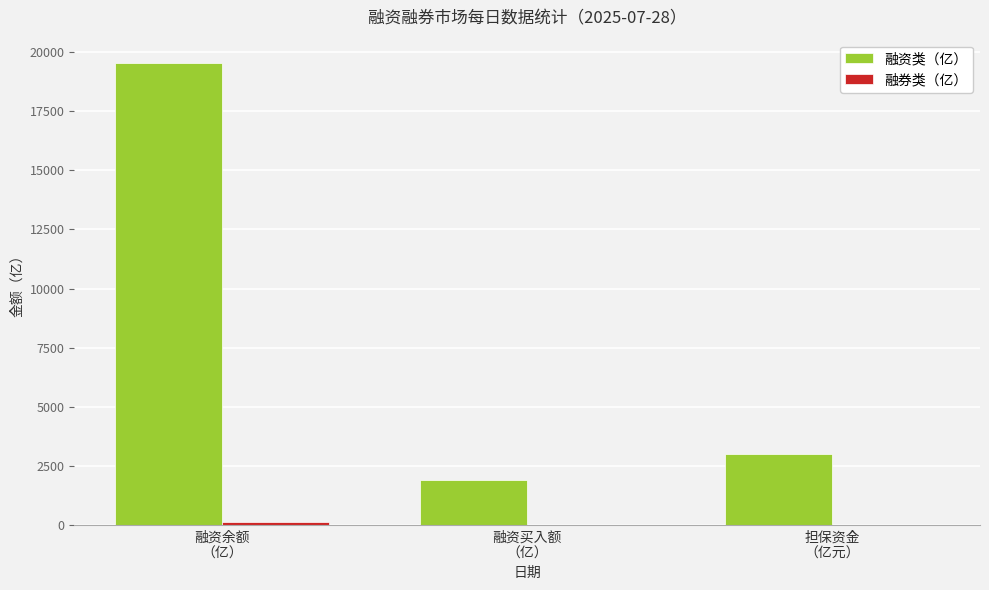

Where does the 融资类（亿） series first go above 2999?

融资余额
（亿）